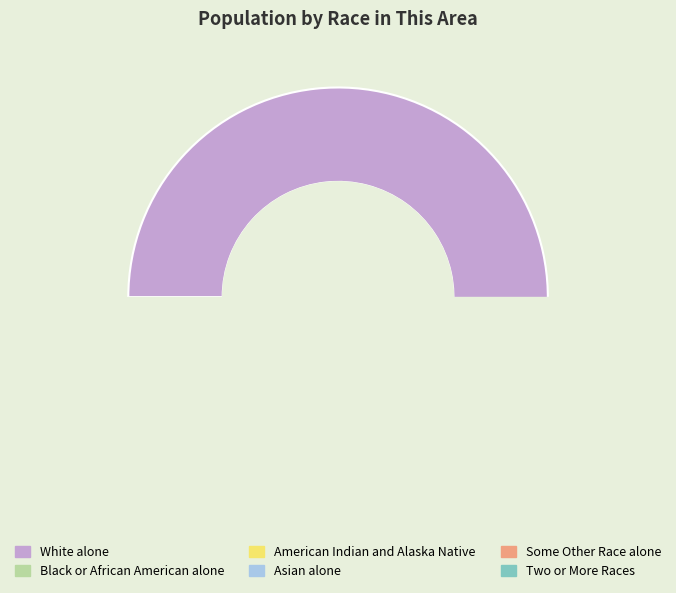

Which category accounts for the majority?

White alone